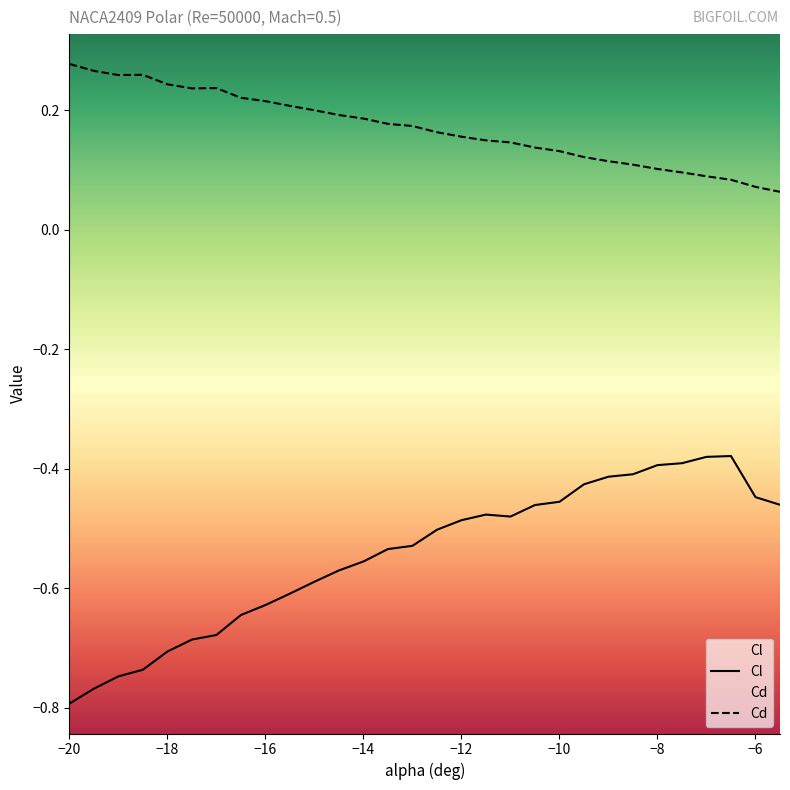

How many Cd values are between 0 and 1?

30